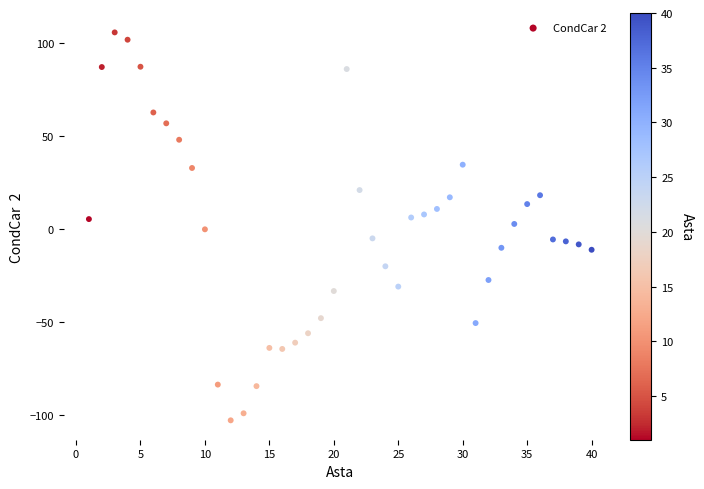

What is the range of X values (max minus min)?

39.0